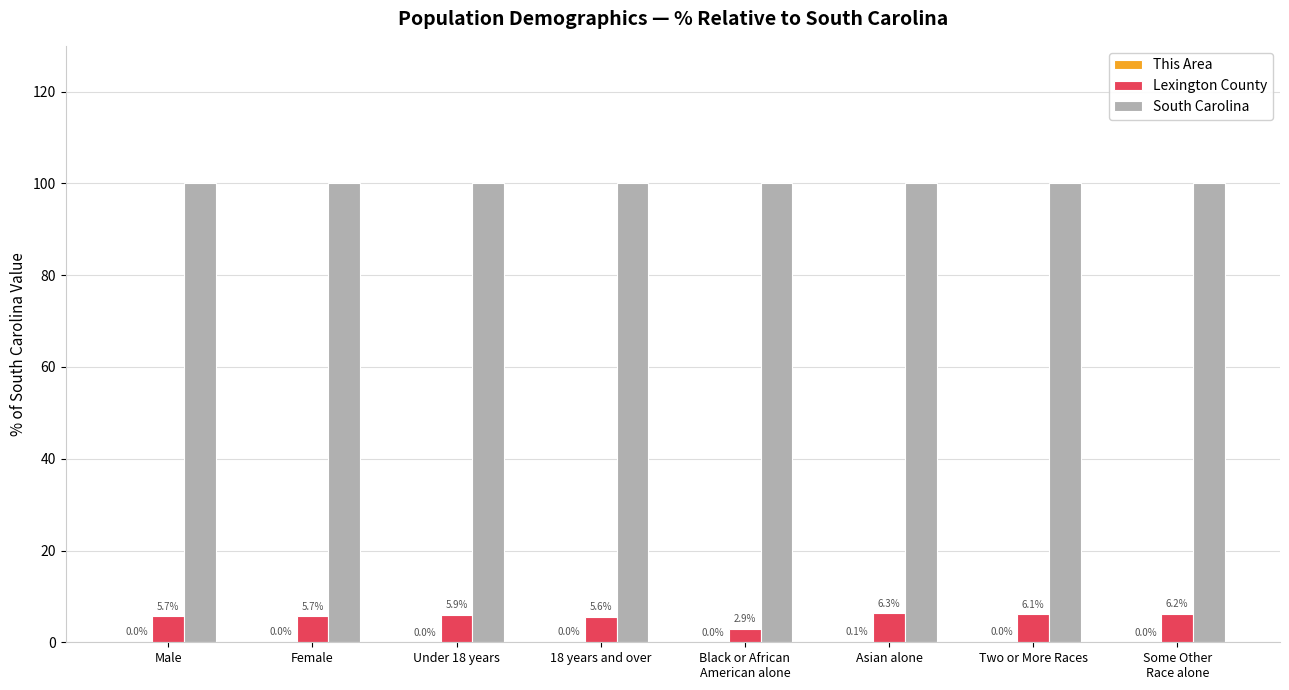

What is the sum of all South Carolina values?

800.0